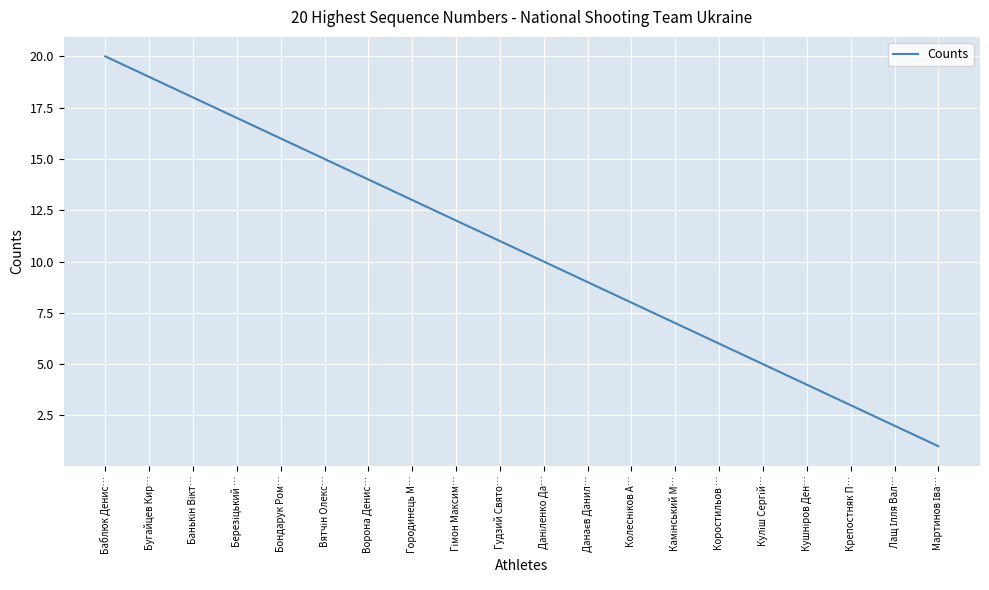

What is the greatest value displayed?

20